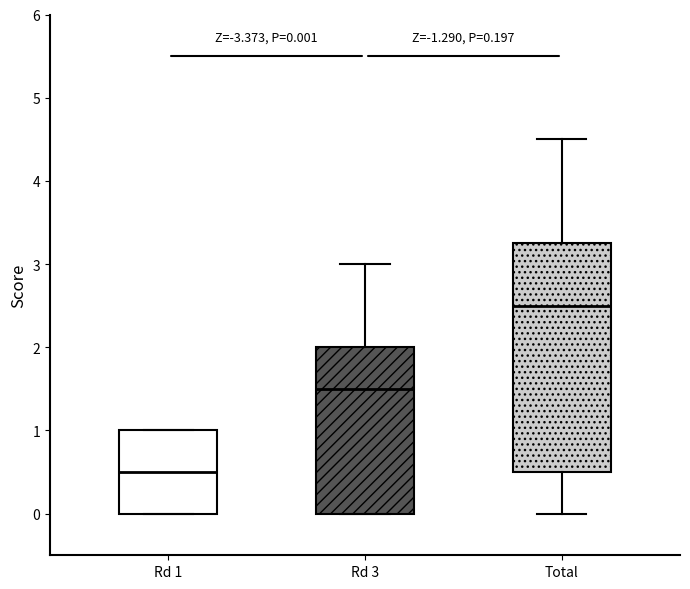

Comparing the boxes themselves (not the whiskers), which one is the tallest?

Total